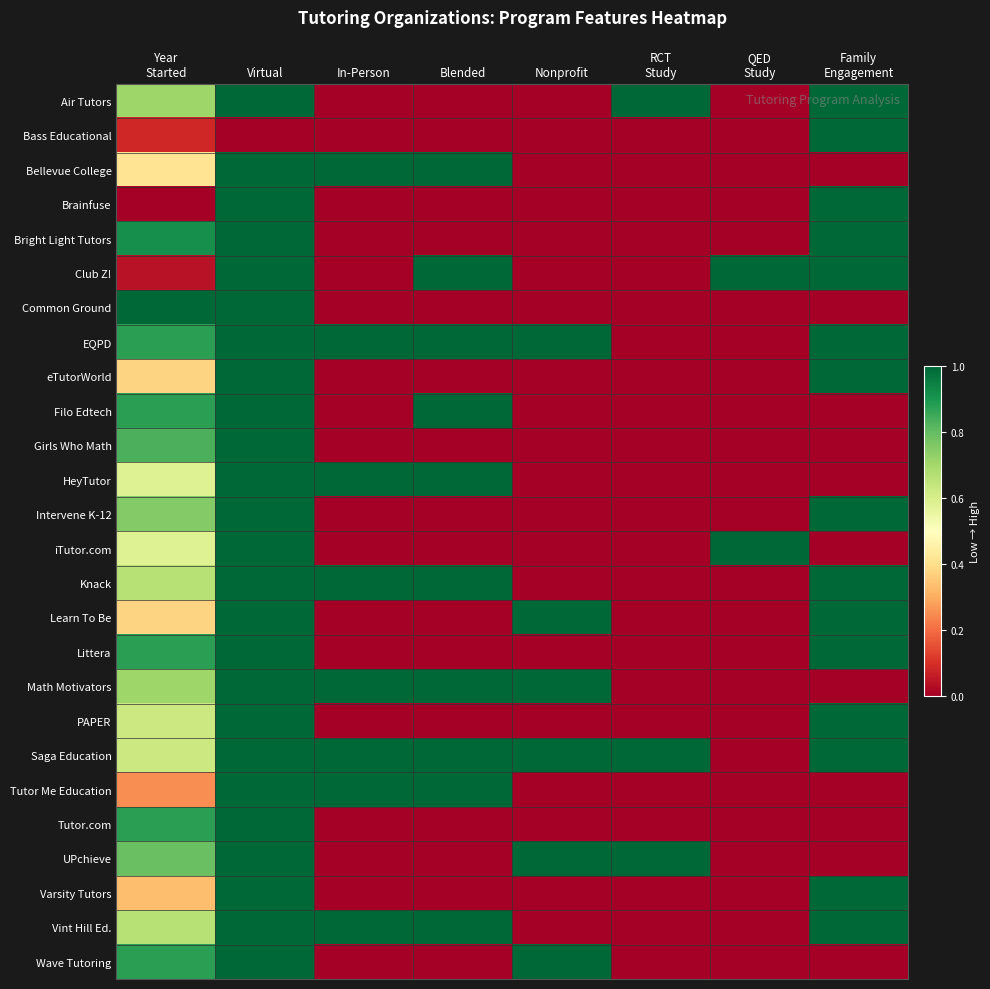

Reading left to right, what are all the values shown in this chart?

Air Tutors: Year
Started=0.7	Virtual=1.0	In-Person=0.0	Blended=0.0	Nonprofit=0.0	RCT
Study=1.0	QED
Study=0.0	Family
Engagement=1.0
Bass Educational: Year
Started=0.1	Virtual=0.0	In-Person=0.0	Blended=0.0	Nonprofit=0.0	RCT
Study=0.0	QED
Study=0.0	Family
Engagement=1.0
Bellevue College: Year
Started=0.4	Virtual=1.0	In-Person=1.0	Blended=1.0	Nonprofit=0.0	RCT
Study=0.0	QED
Study=0.0	Family
Engagement=0.0
Brainfuse: Year
Started=0.0	Virtual=1.0	In-Person=0.0	Blended=0.0	Nonprofit=0.0	RCT
Study=0.0	QED
Study=0.0	Family
Engagement=1.0
Bright Light Tutors: Year
Started=0.9	Virtual=1.0	In-Person=0.0	Blended=0.0	Nonprofit=0.0	RCT
Study=0.0	QED
Study=0.0	Family
Engagement=1.0
Club Z!: Year
Started=0.0	Virtual=1.0	In-Person=0.0	Blended=1.0	Nonprofit=0.0	RCT
Study=0.0	QED
Study=1.0	Family
Engagement=1.0
Common Ground: Year
Started=1.0	Virtual=1.0	In-Person=0.0	Blended=0.0	Nonprofit=0.0	RCT
Study=0.0	QED
Study=0.0	Family
Engagement=0.0
EQPD: Year
Started=0.9	Virtual=1.0	In-Person=1.0	Blended=1.0	Nonprofit=1.0	RCT
Study=0.0	QED
Study=0.0	Family
Engagement=1.0
eTutorWorld: Year
Started=0.4	Virtual=1.0	In-Person=0.0	Blended=0.0	Nonprofit=0.0	RCT
Study=0.0	QED
Study=0.0	Family
Engagement=1.0
Filo Edtech: Year
Started=0.9	Virtual=1.0	In-Person=0.0	Blended=1.0	Nonprofit=0.0	RCT
Study=0.0	QED
Study=0.0	Family
Engagement=0.0
Girls Who Math: Year
Started=0.8	Virtual=1.0	In-Person=0.0	Blended=0.0	Nonprofit=0.0	RCT
Study=0.0	QED
Study=0.0	Family
Engagement=0.0
HeyTutor: Year
Started=0.6	Virtual=1.0	In-Person=1.0	Blended=1.0	Nonprofit=0.0	RCT
Study=0.0	QED
Study=0.0	Family
Engagement=0.0
Intervene K-12: Year
Started=0.8	Virtual=1.0	In-Person=0.0	Blended=0.0	Nonprofit=0.0	RCT
Study=0.0	QED
Study=0.0	Family
Engagement=1.0
iTutor.com: Year
Started=0.6	Virtual=1.0	In-Person=0.0	Blended=0.0	Nonprofit=0.0	RCT
Study=0.0	QED
Study=1.0	Family
Engagement=0.0
Knack: Year
Started=0.7	Virtual=1.0	In-Person=1.0	Blended=1.0	Nonprofit=0.0	RCT
Study=0.0	QED
Study=0.0	Family
Engagement=1.0
Learn To Be: Year
Started=0.4	Virtual=1.0	In-Person=0.0	Blended=0.0	Nonprofit=1.0	RCT
Study=0.0	QED
Study=0.0	Family
Engagement=1.0
Littera: Year
Started=0.9	Virtual=1.0	In-Person=0.0	Blended=0.0	Nonprofit=0.0	RCT
Study=0.0	QED
Study=0.0	Family
Engagement=1.0
Math Motivators: Year
Started=0.7	Virtual=1.0	In-Person=1.0	Blended=1.0	Nonprofit=1.0	RCT
Study=0.0	QED
Study=0.0	Family
Engagement=0.0
PAPER: Year
Started=0.6	Virtual=1.0	In-Person=0.0	Blended=0.0	Nonprofit=0.0	RCT
Study=0.0	QED
Study=0.0	Family
Engagement=1.0
Saga Education: Year
Started=0.6	Virtual=1.0	In-Person=1.0	Blended=1.0	Nonprofit=1.0	RCT
Study=1.0	QED
Study=0.0	Family
Engagement=1.0
Tutor Me Education: Year
Started=0.2	Virtual=1.0	In-Person=1.0	Blended=1.0	Nonprofit=0.0	RCT
Study=0.0	QED
Study=0.0	Family
Engagement=0.0
Tutor.com: Year
Started=0.9	Virtual=1.0	In-Person=0.0	Blended=0.0	Nonprofit=0.0	RCT
Study=0.0	QED
Study=0.0	Family
Engagement=0.0
UPchieve: Year
Started=0.8	Virtual=1.0	In-Person=0.0	Blended=0.0	Nonprofit=1.0	RCT
Study=1.0	QED
Study=0.0	Family
Engagement=0.0
Varsity Tutors: Year
Started=0.3	Virtual=1.0	In-Person=0.0	Blended=0.0	Nonprofit=0.0	RCT
Study=0.0	QED
Study=0.0	Family
Engagement=1.0
Vint Hill Ed.: Year
Started=0.7	Virtual=1.0	In-Person=1.0	Blended=1.0	Nonprofit=0.0	RCT
Study=0.0	QED
Study=0.0	Family
Engagement=1.0
Wave Tutoring: Year
Started=0.9	Virtual=1.0	In-Person=0.0	Blended=0.0	Nonprofit=1.0	RCT
Study=0.0	QED
Study=0.0	Family
Engagement=0.0